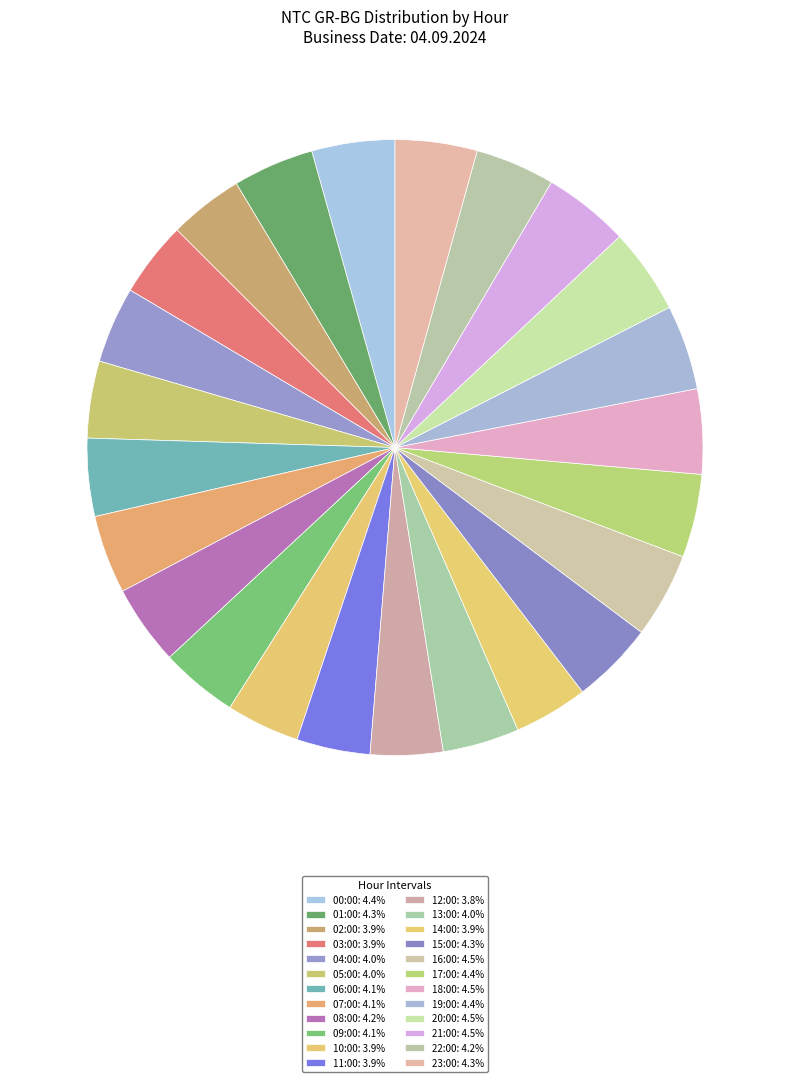

To the nearest percent, what is the difference between the largest and smallest slice percentages?

1%